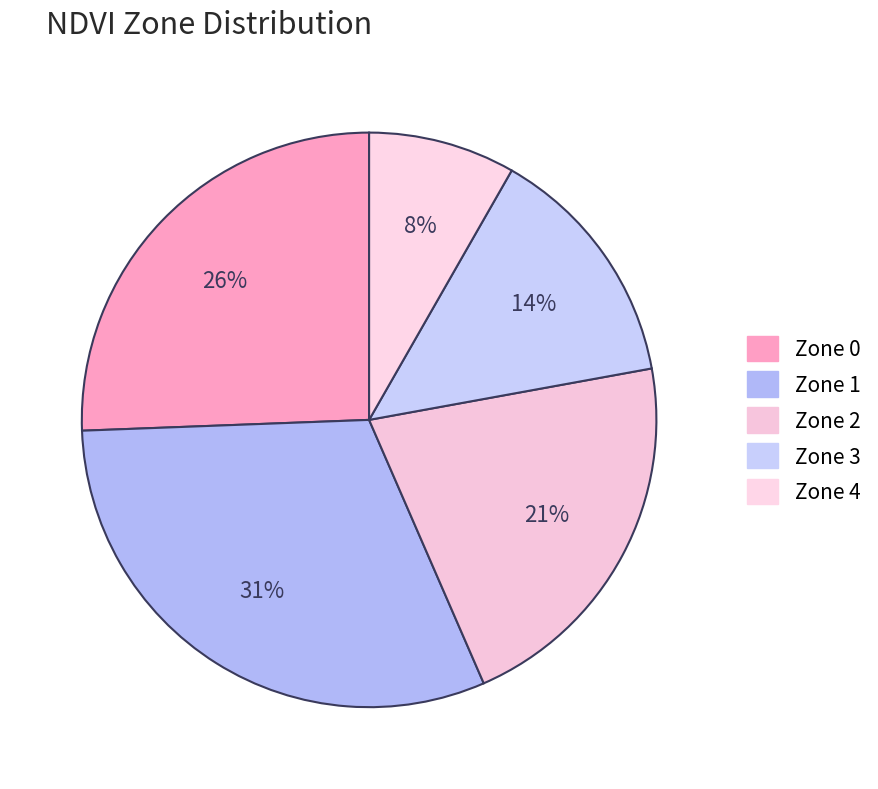

Count the number of slices in the pie.

5